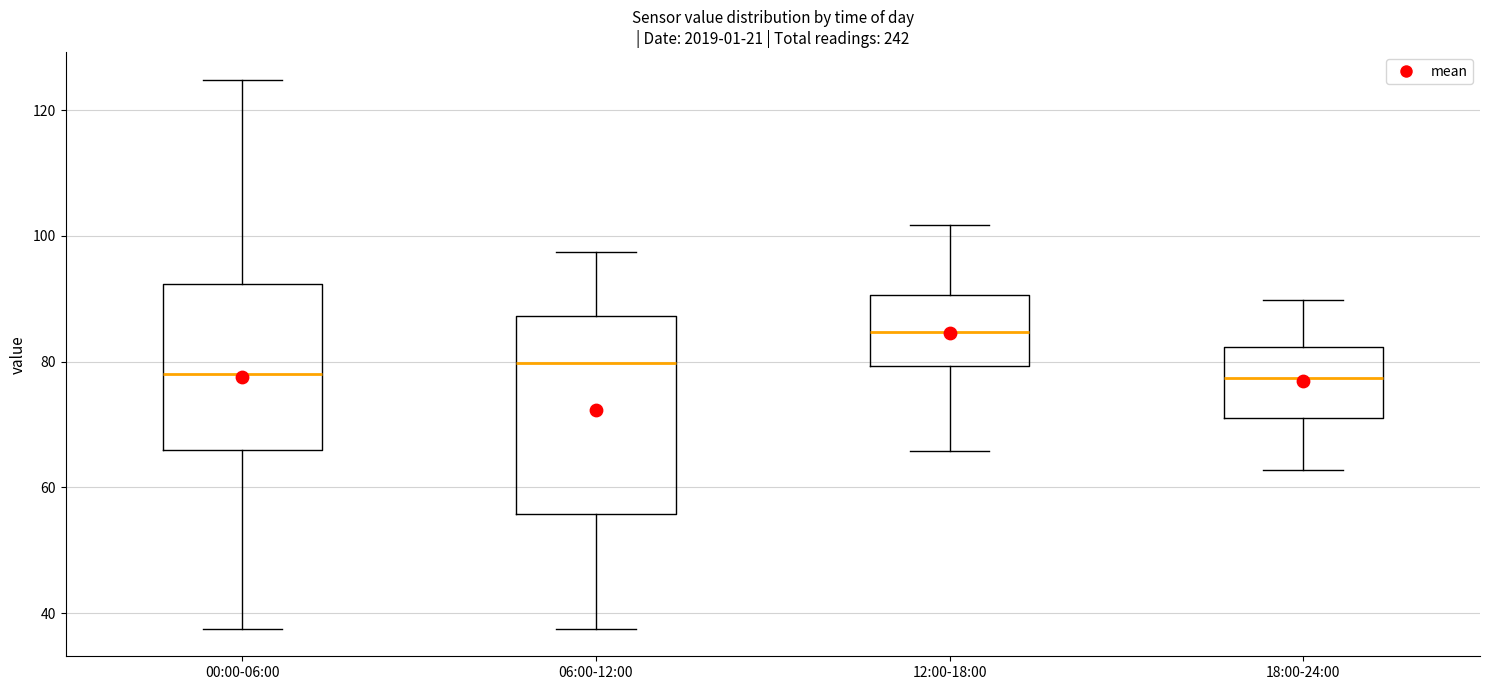

Which box is the tallest, from its lower edge to its upper edge?

06:00-12:00